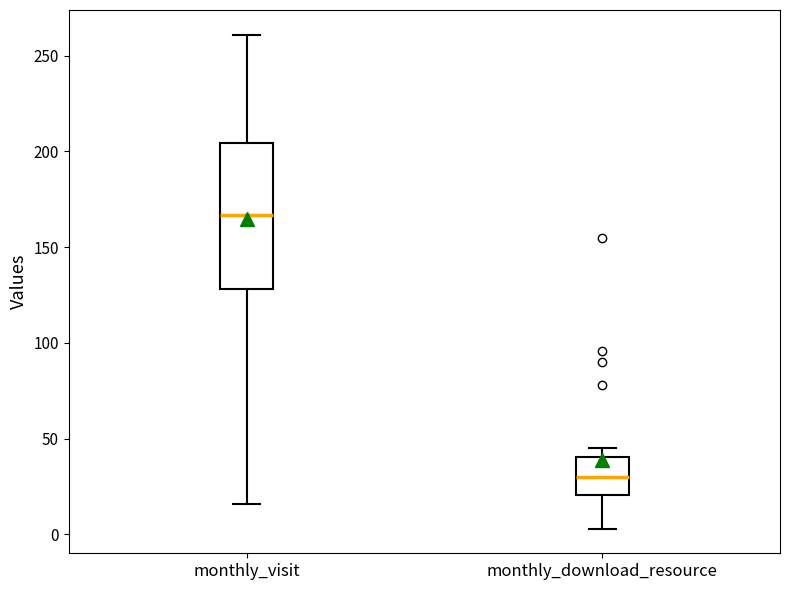

Which box has the highest median line?

monthly_visit